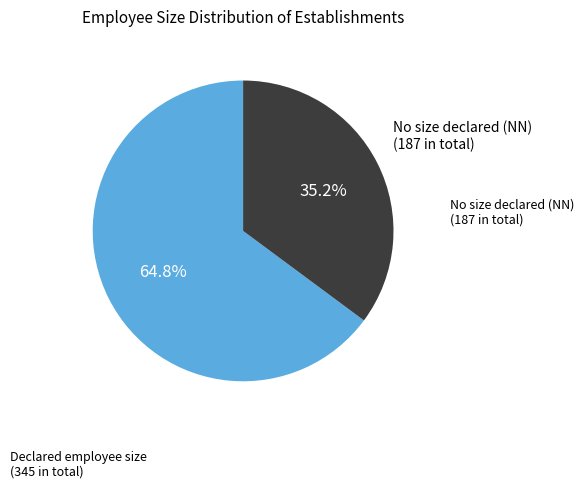

Is there a majority slice in this chart?

Yes